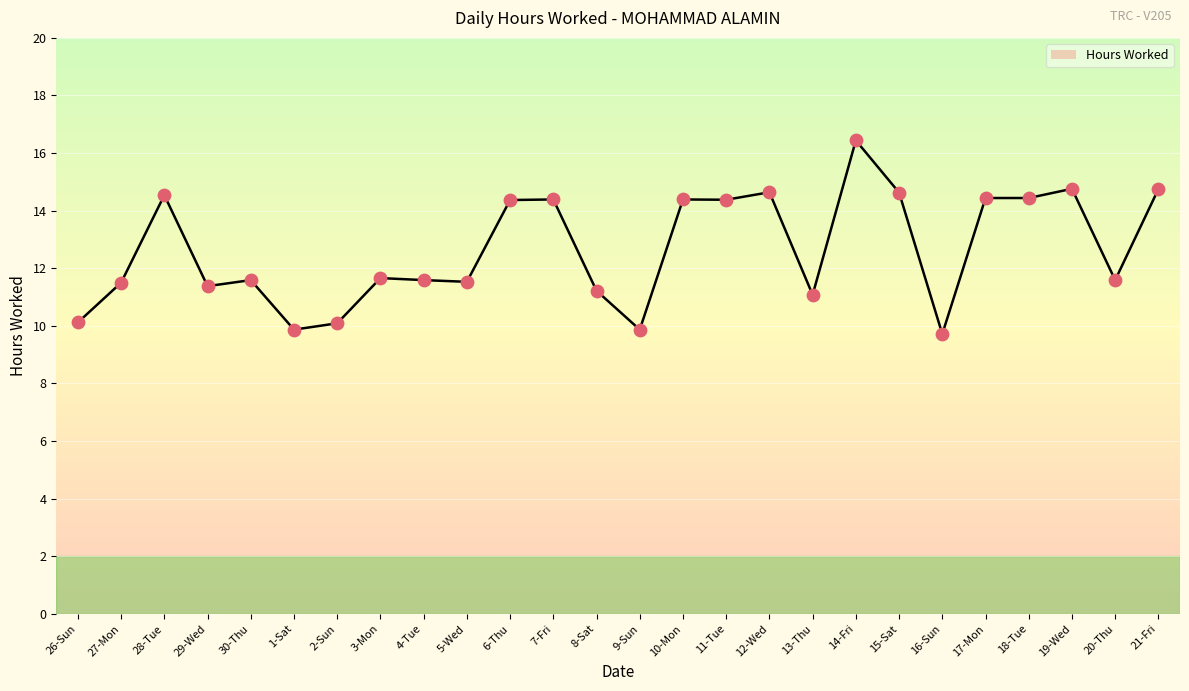

Between 29-Wed and 3-Mon, which is larger?

3-Mon